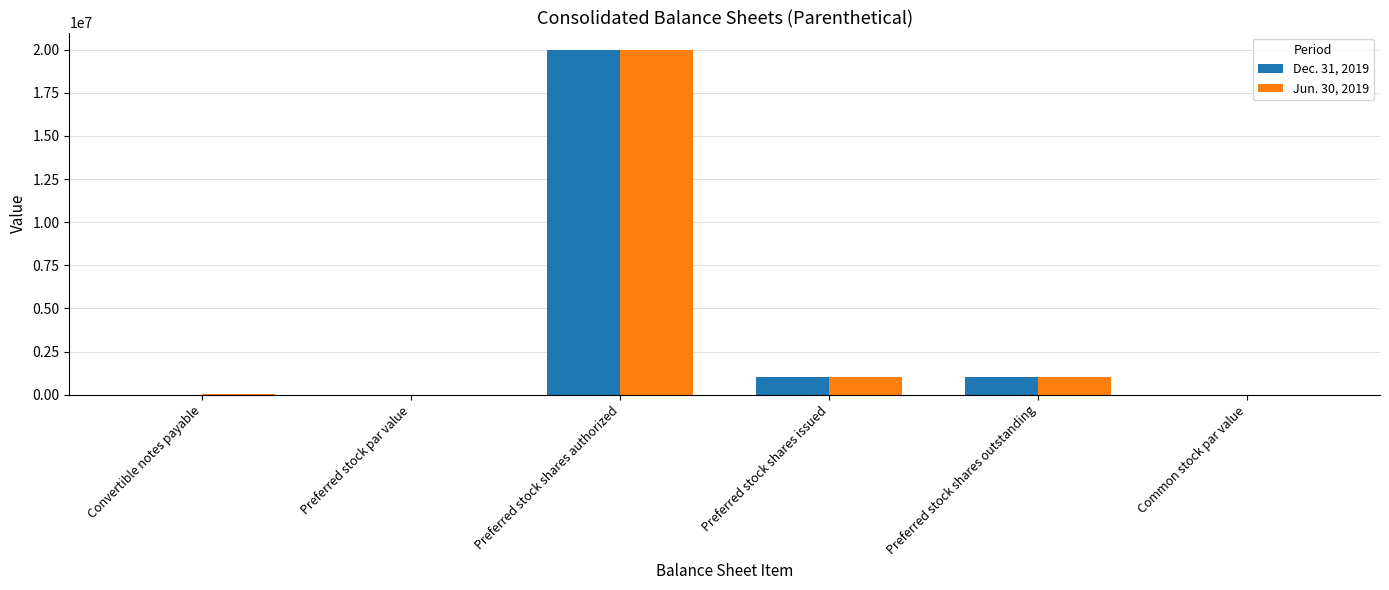

What is the sum of the Jun. 30, 2019 values at Preferred stock shares authorized and Preferred stock shares issued?

21000000.0